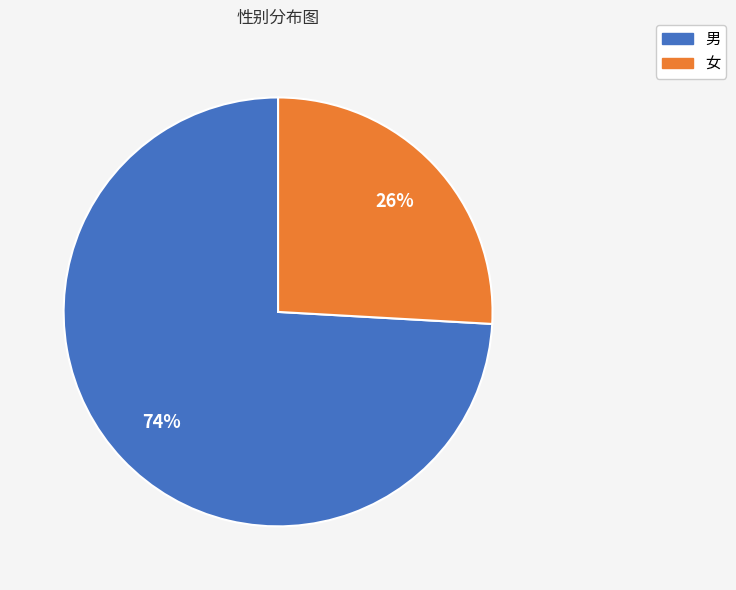

True or false: 女 accounts for 26% of the total.

True